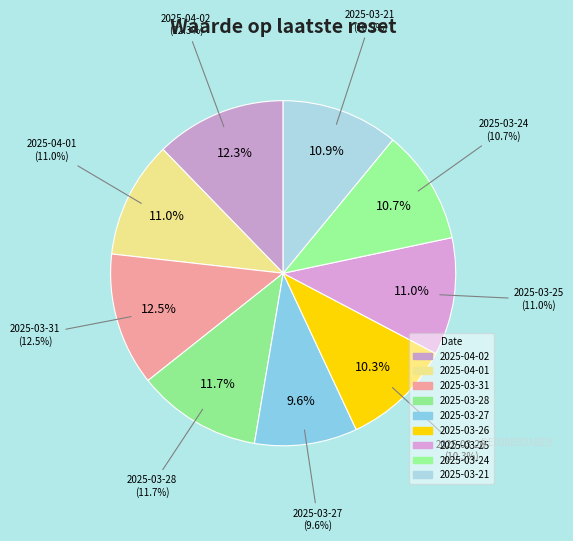

The 2025-03-24 slice represents 11% of the pie. True or false?

True